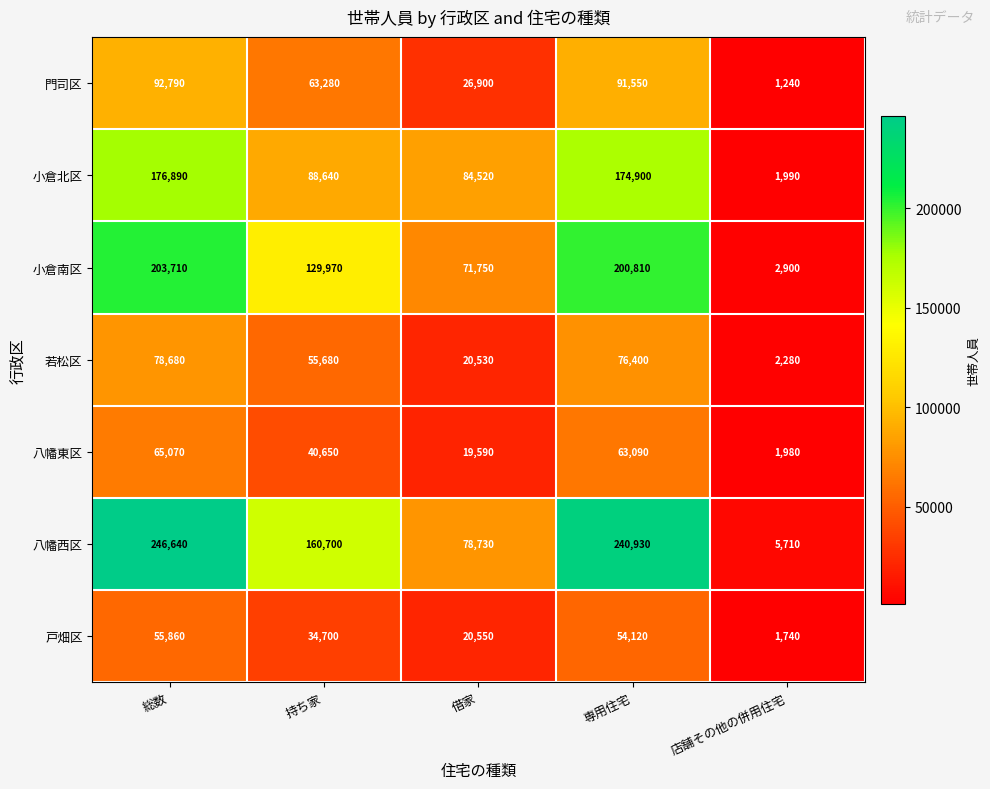

The 門司区 series shows 466 at 店舗その他の併用住宅. True or false?

False